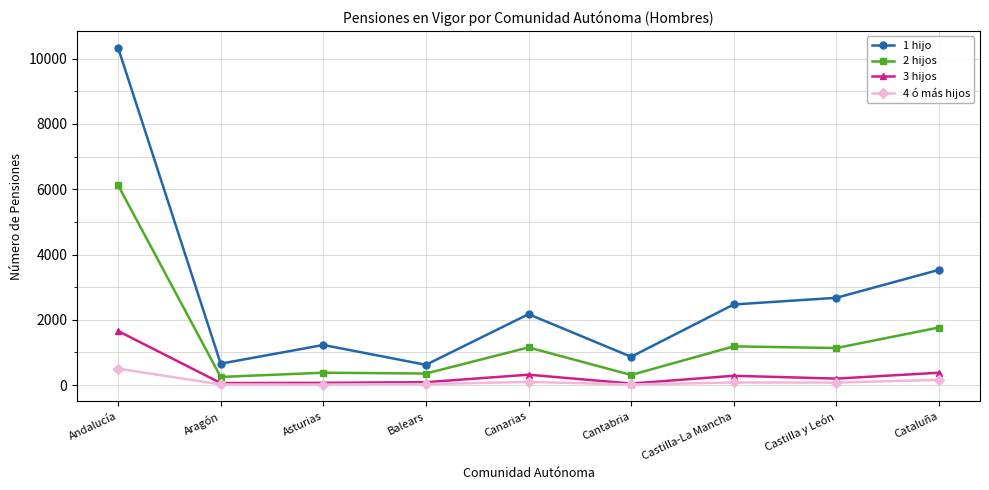

True or false: 2 hijos and 1 hijo intersect in this chart.

False